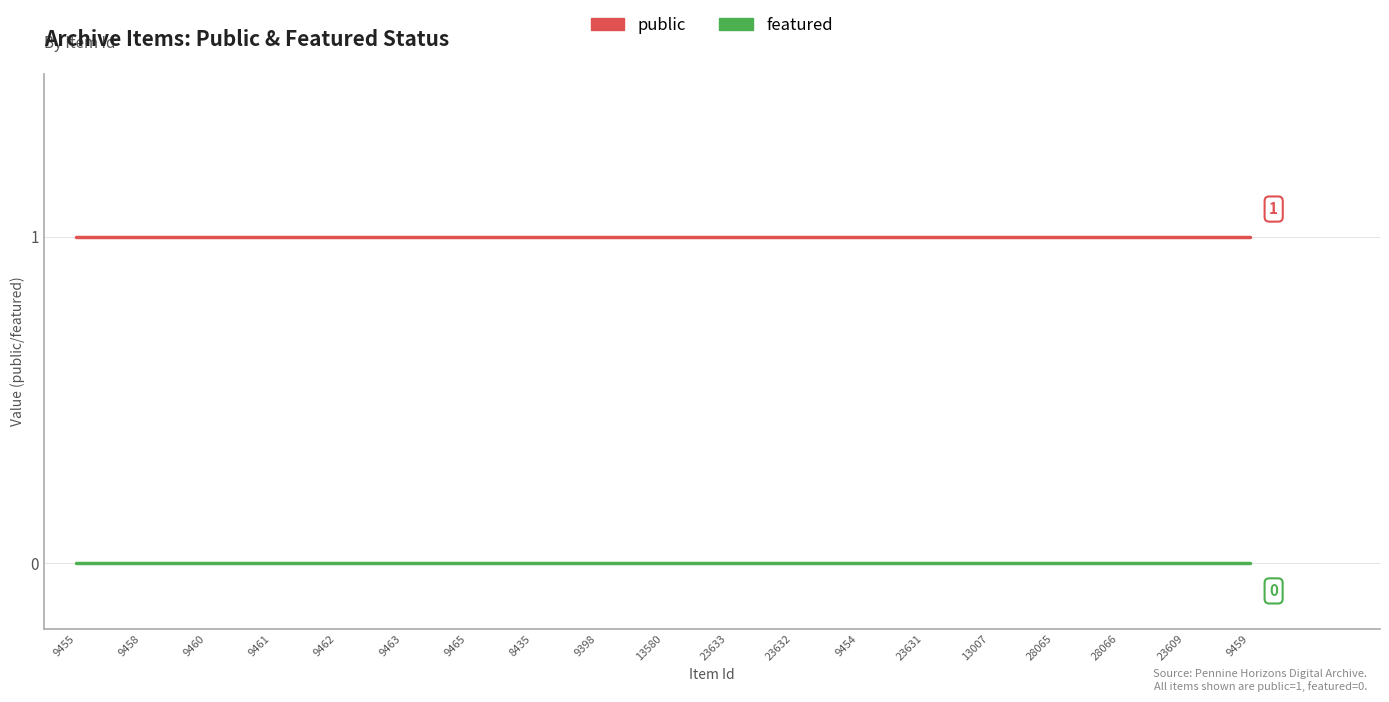

Is the value of public at 13580 greater than the value of featured at 9463?

Yes